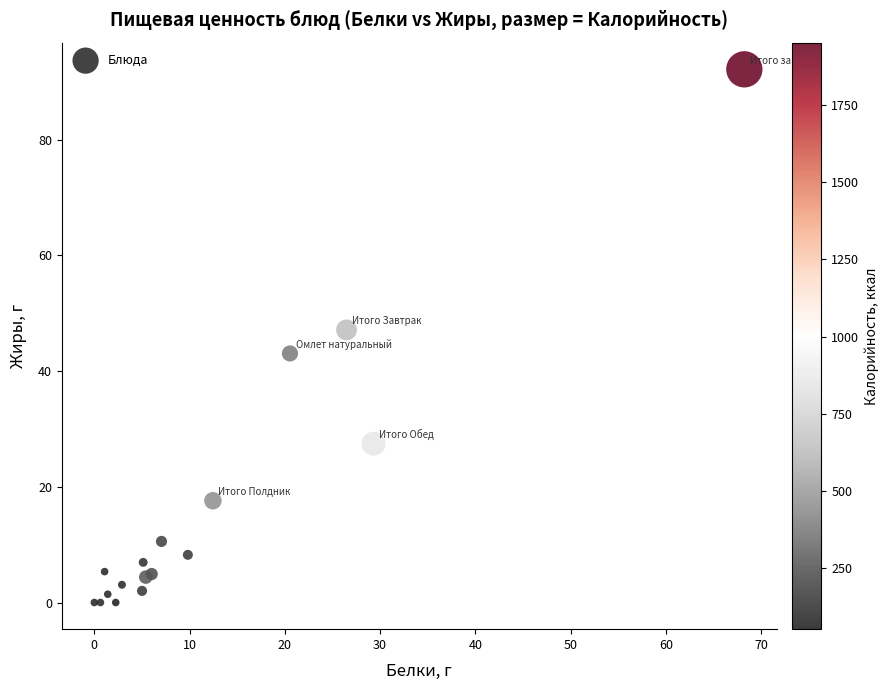

What Y value in the scatter plot is closest to 46?

47.1